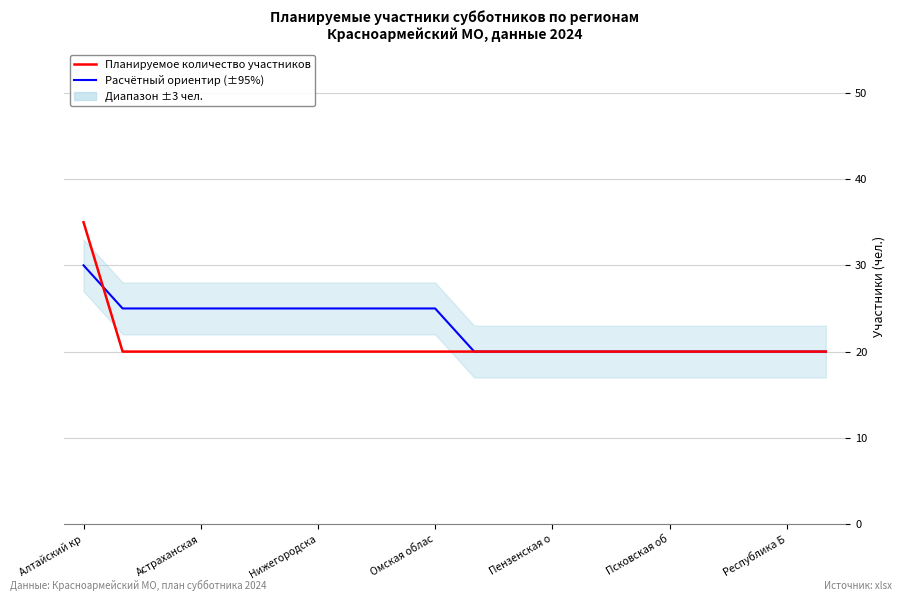

Rank the series by their average value, from lowest to highest.

Планируемое количество участников, Расчётный ориентир (±95%)